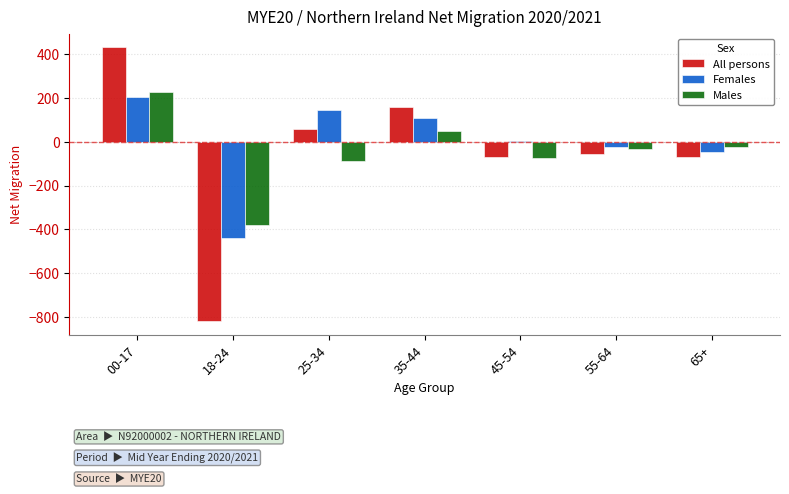

The Females series shows 146 at 25-34. True or false?

True